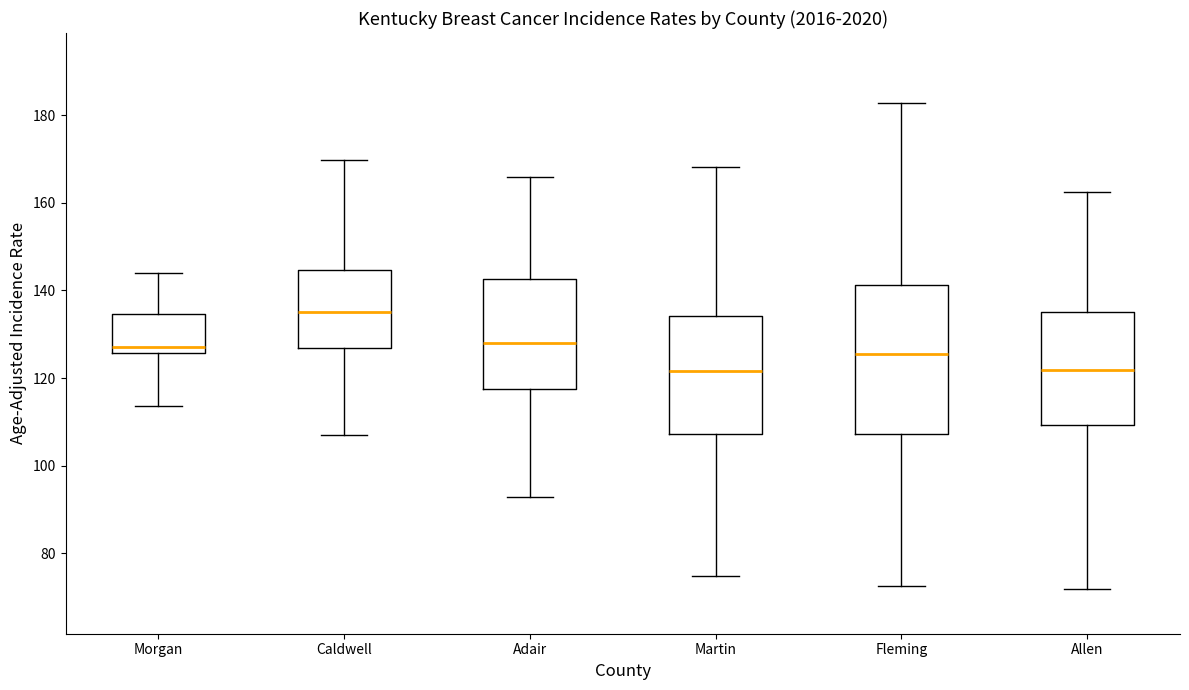

Where is the lower edge of the box for Adair on the y-axis? The values are not printed on the chart, so give them approximately, as read against the axis.

118